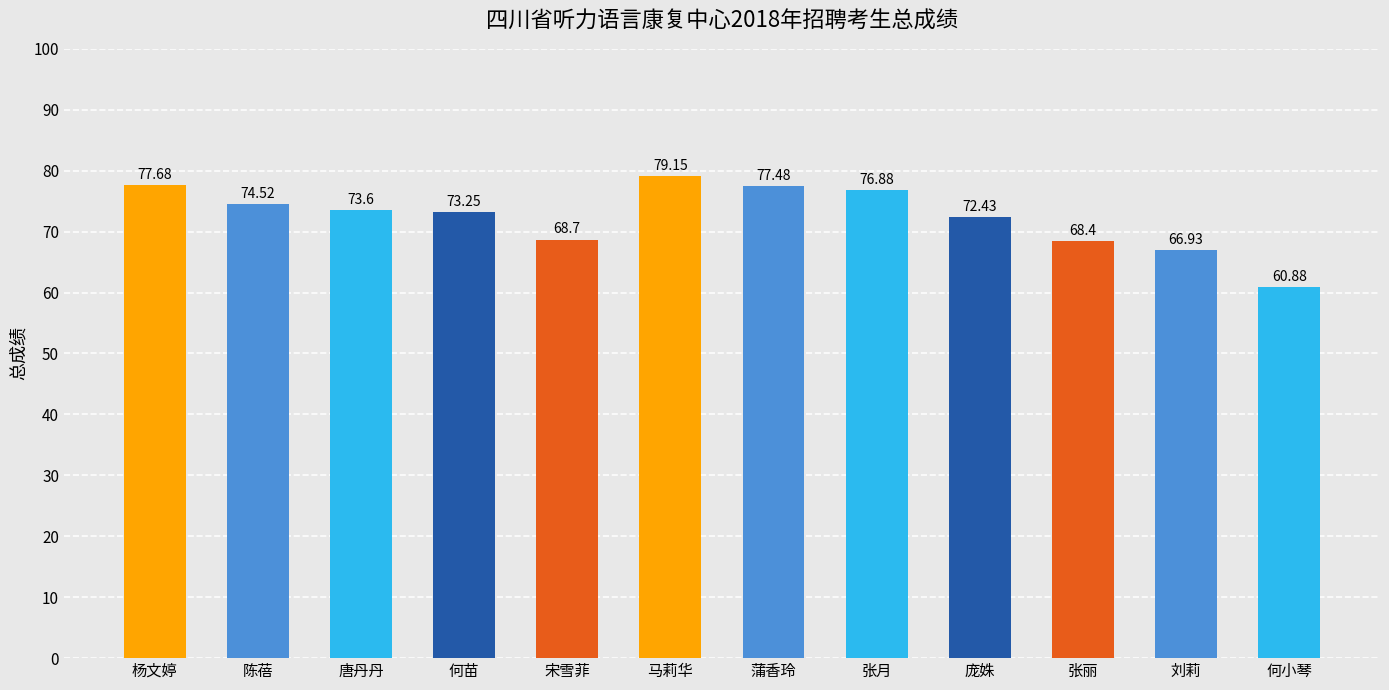

What is the difference between the maximum and minimum values?

18.3